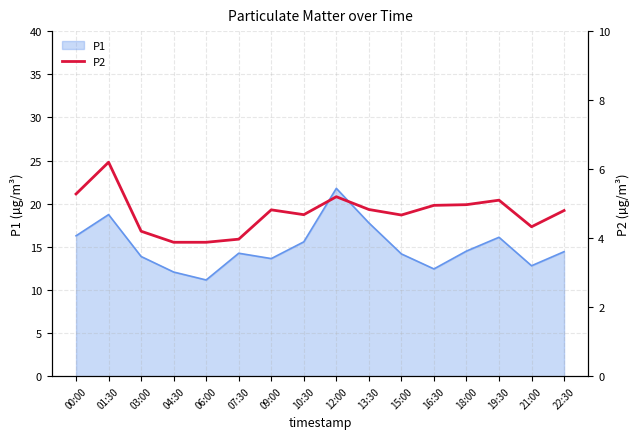

True or false: P1 has a value of 11.2 at 06:00.

True